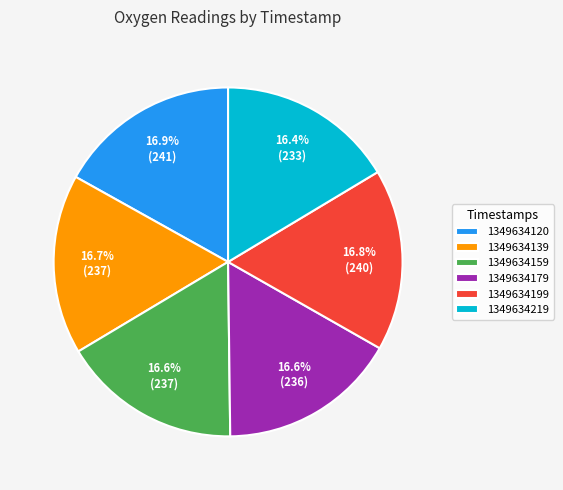

Approximately how many times larger is the value at 1349634179 compared to 1349634139?

1.0